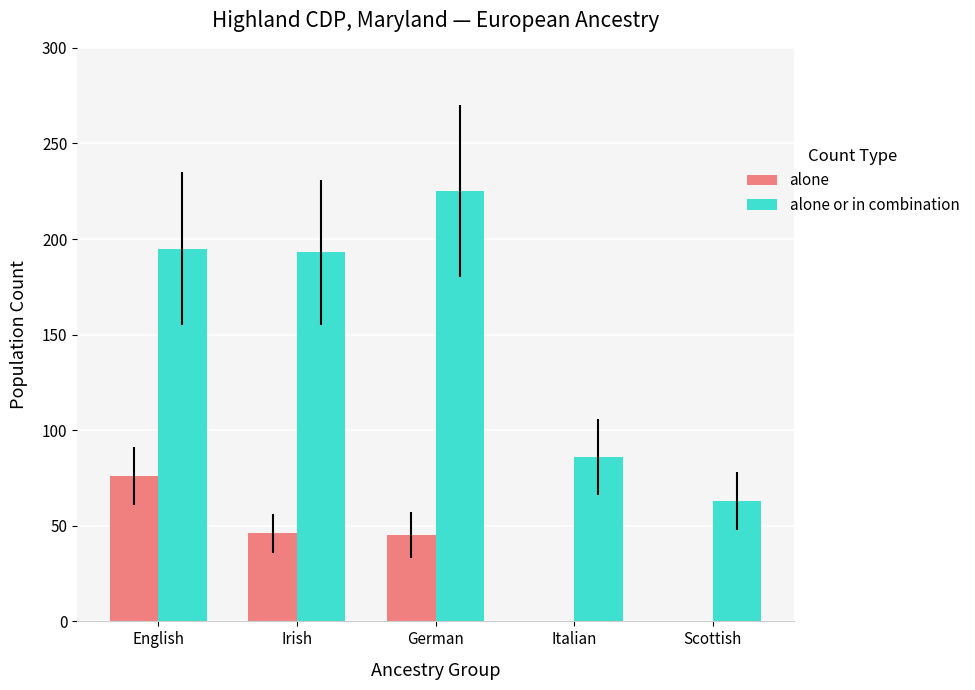

Which series changed the most between Irish and German?

alone or in combination